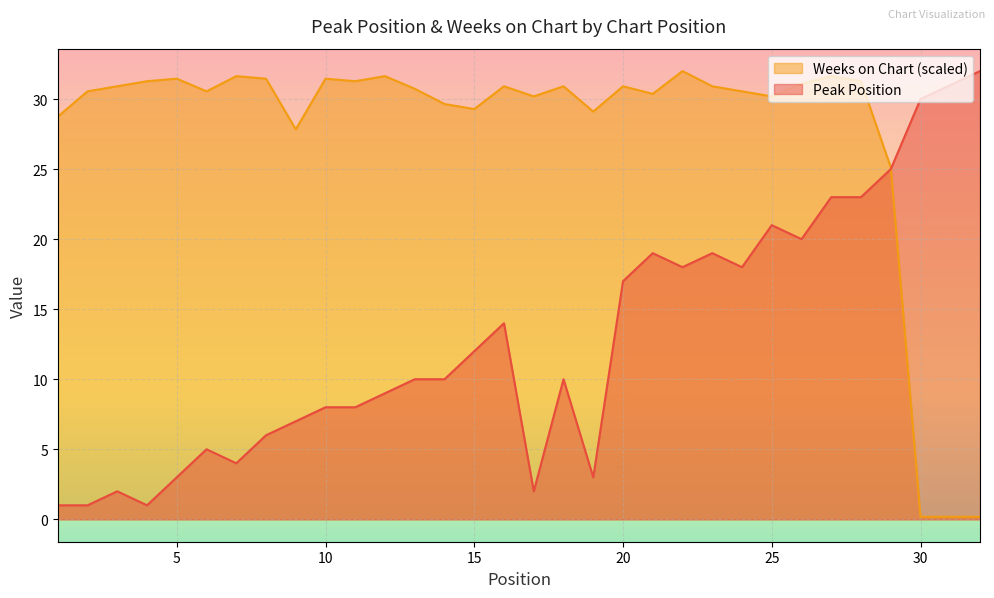

In Peak Position, how many points are higher than both neighbors (excluding endpoints)?

7